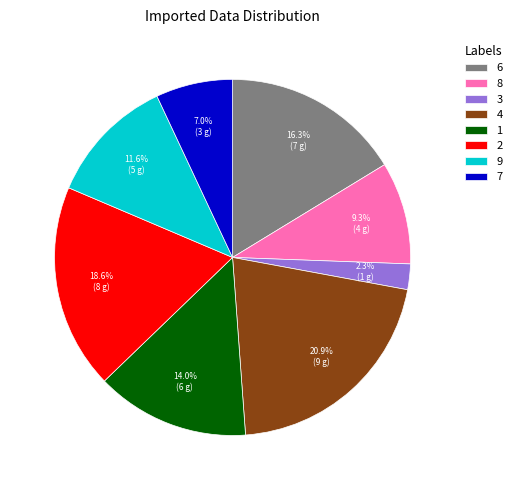

Is the sum of 2 and 7 greater than half?

No